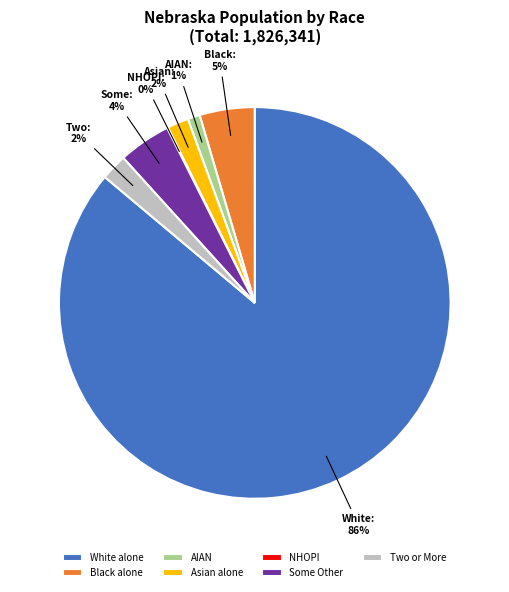

Which slice is the largest?

White alone